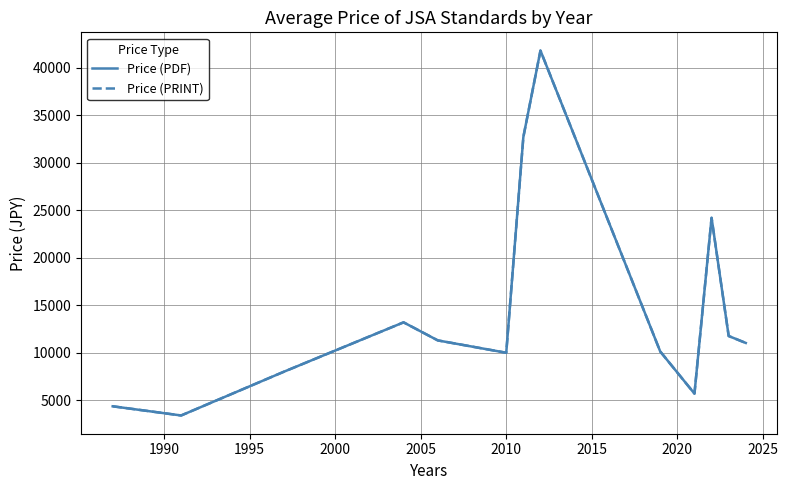

True or false: Price (PRINT) and Price (PDF) cross at least once.

False